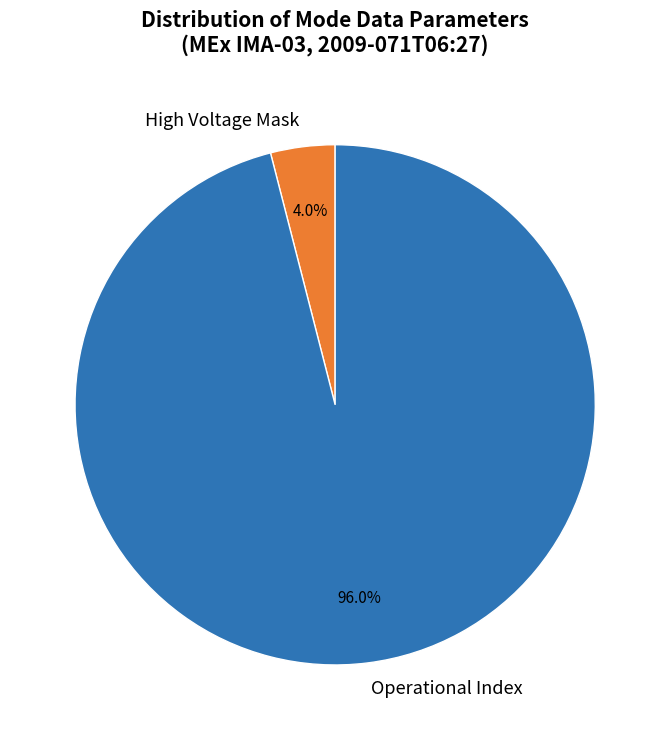

To the nearest percent, what is the average slice percentage?

50%